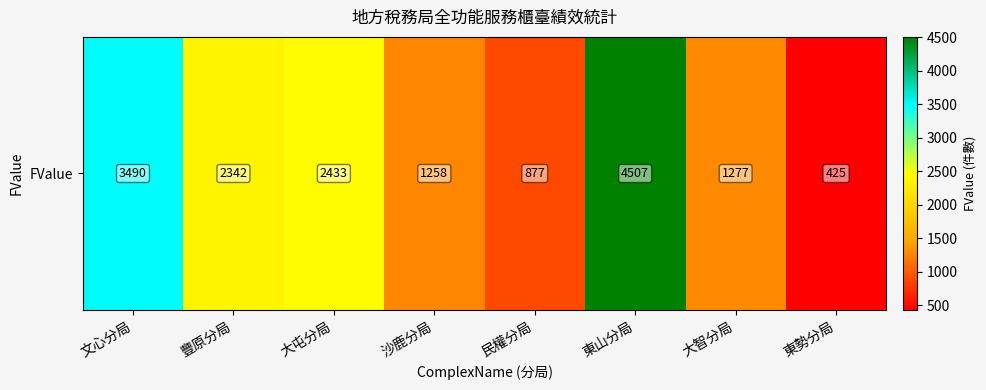

Reading right to left, transcribe all the data shown in this chart.

東勢分局=425	大智分局=1277	東山分局=4507	民權分局=877	沙鹿分局=1258	大屯分局=2433	豐原分局=2342	文心分局=3490